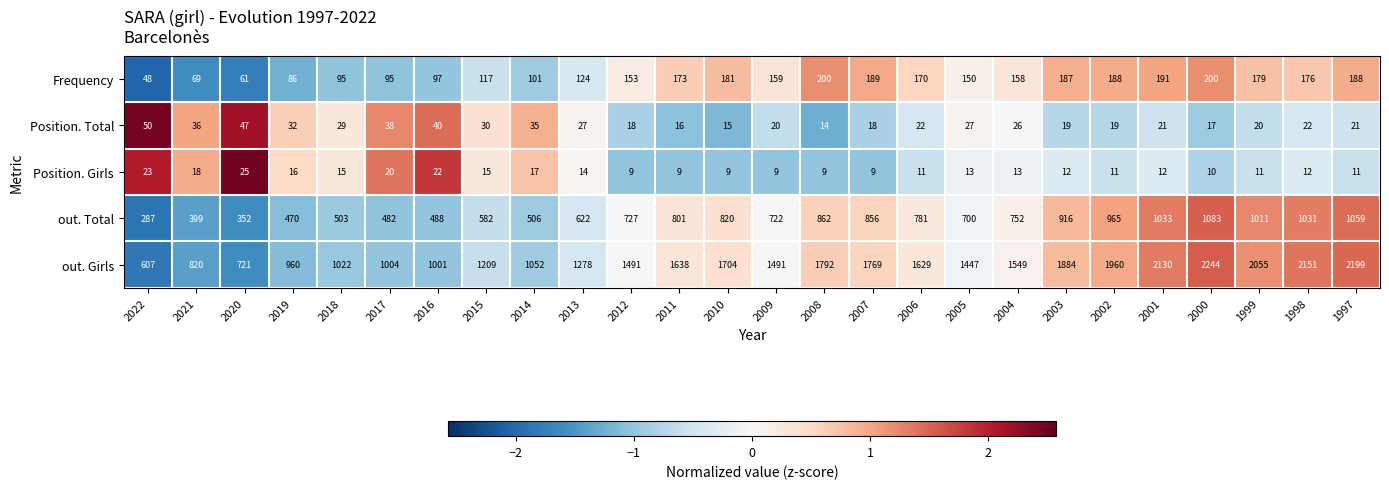

At which label does Frequency first exceed 159?

2011